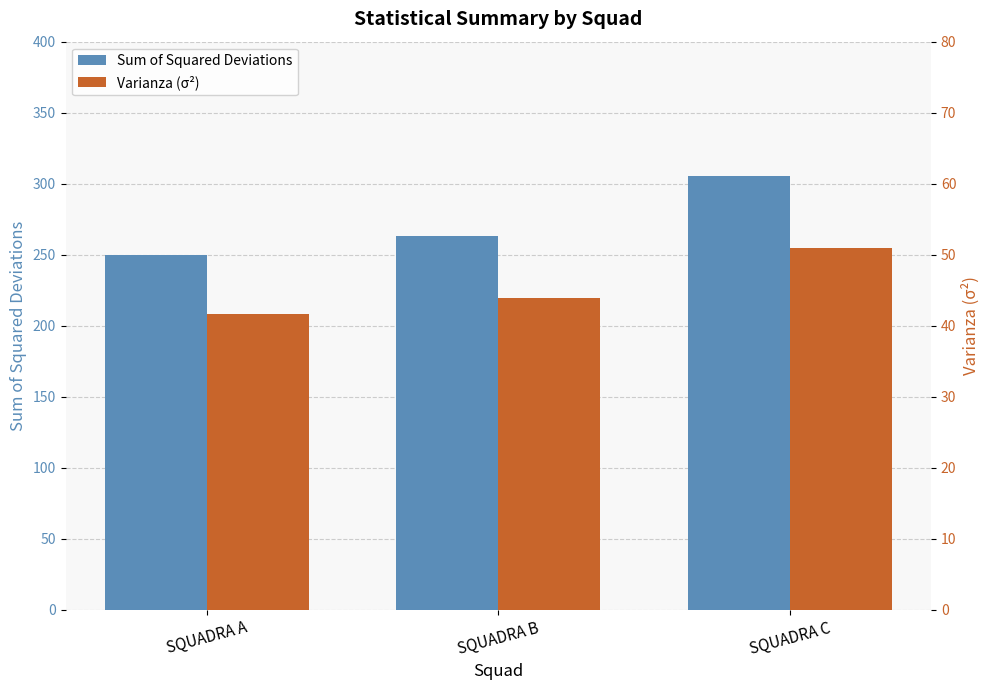

What is the value of the Varianza (σ²) bar at the 2nd from the left?

43.9